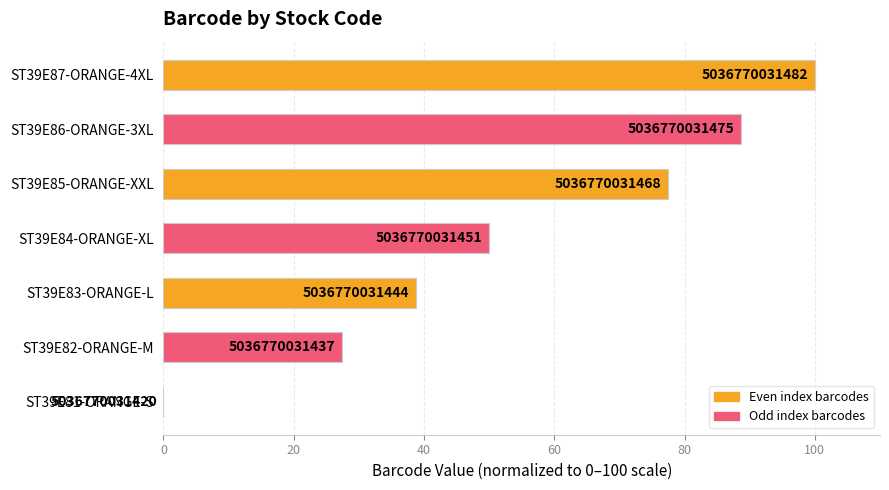

Are the bars horizontal?

Yes